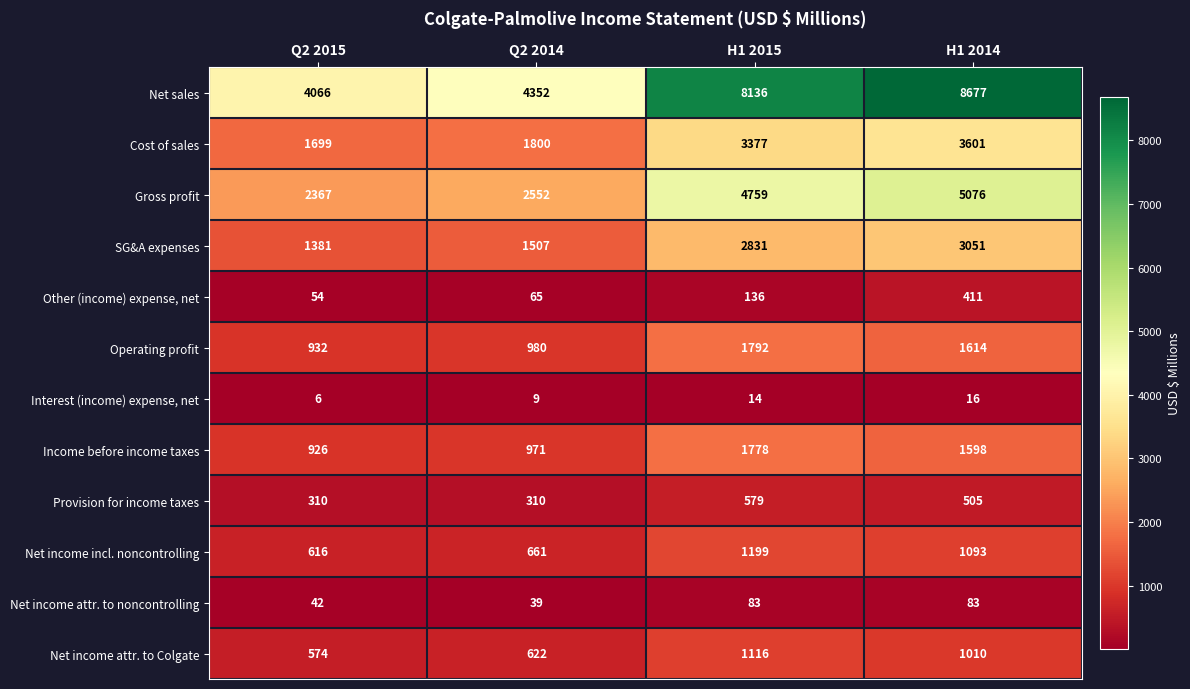

Is it true that Interest (income) expense, net equals 2 at Q2 2015?

False